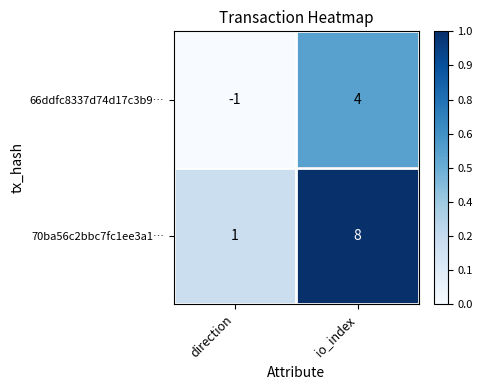

Reading right to left, extract all data points from this chart.

66ddfc8337d74d17c3b9…: 4	-1
70ba56c2bbc7fc1ee3a1…: 8	1